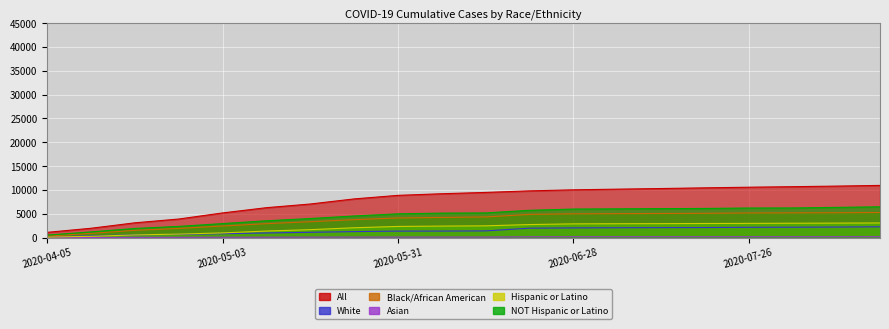

Which series has the largest total across all categories?

All